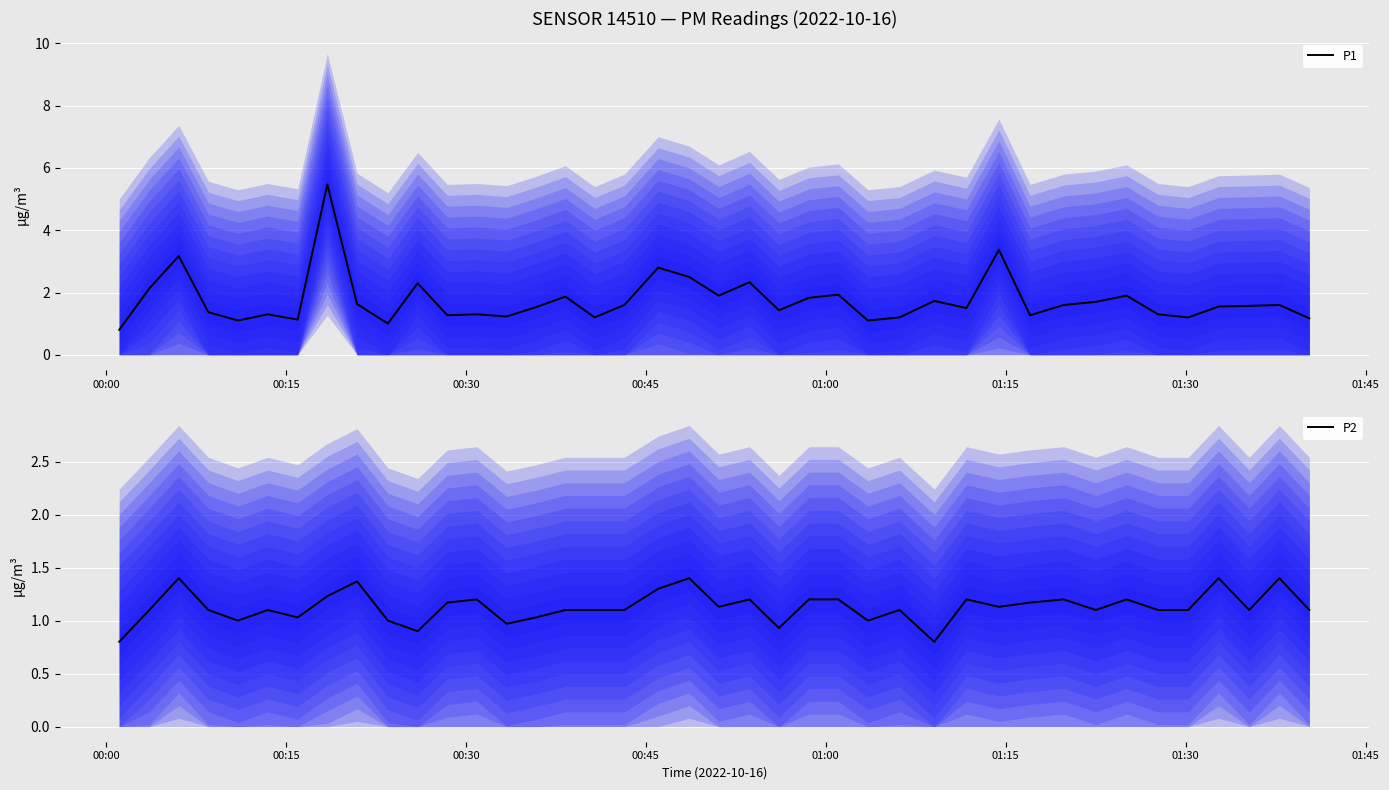

Is it true that P2 equals 1.6 at 25?

False